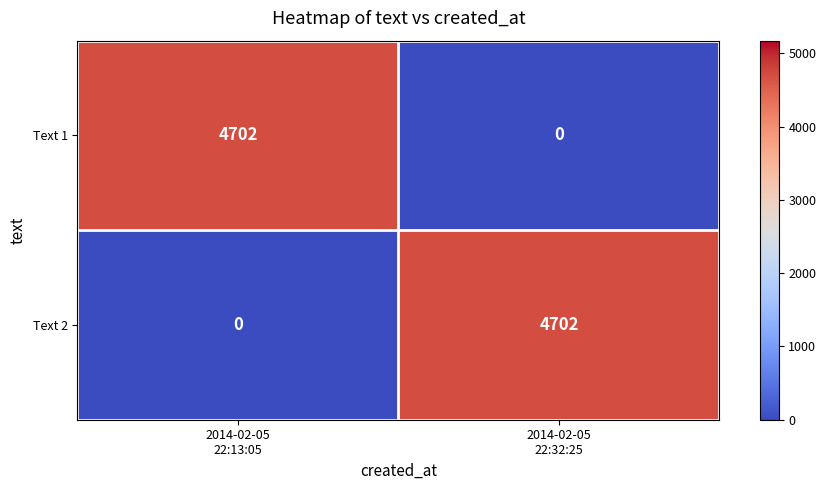

How many categories are shown in the chart?

2